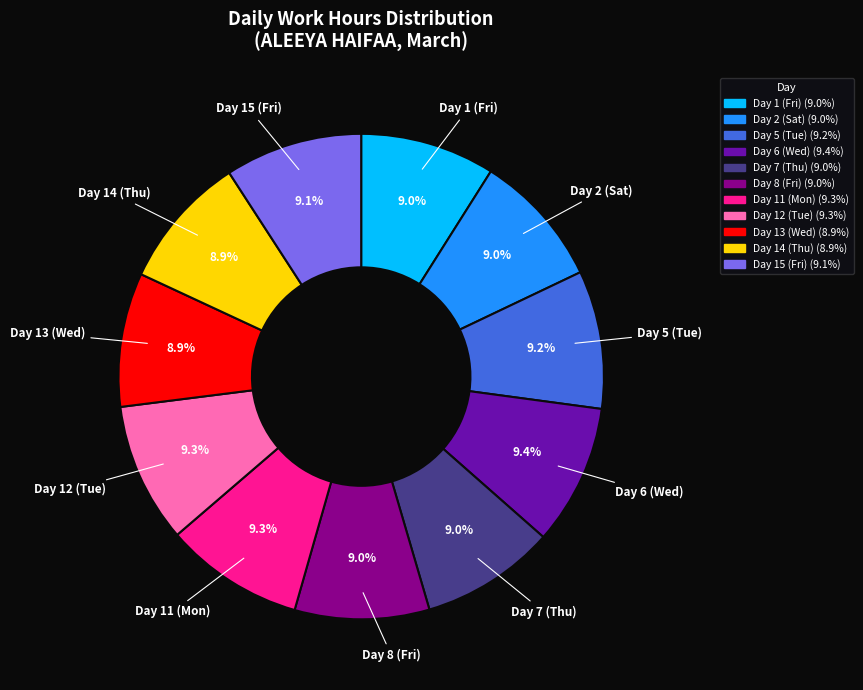

To the nearest percent, what is the average slice percentage?

9%